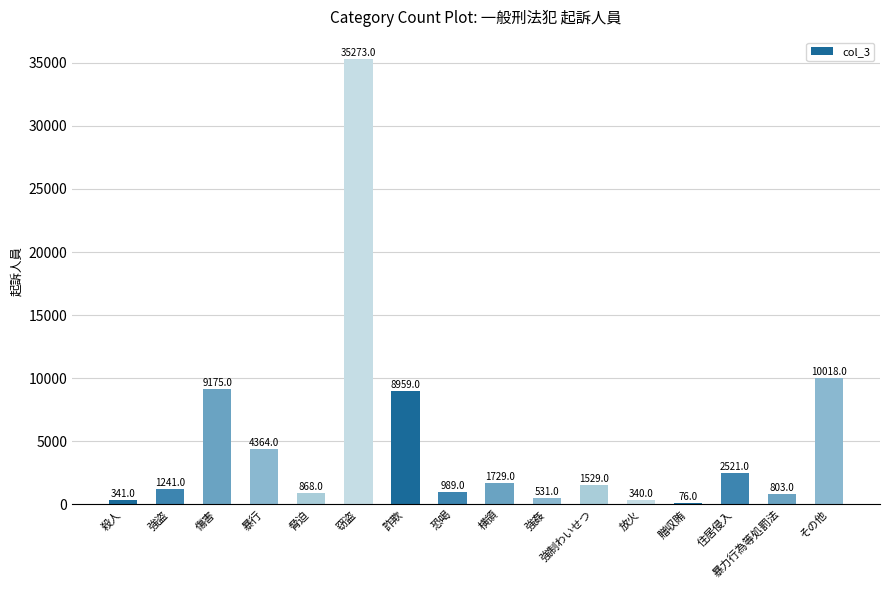

At which label does the data first exceed 1529?

傷害